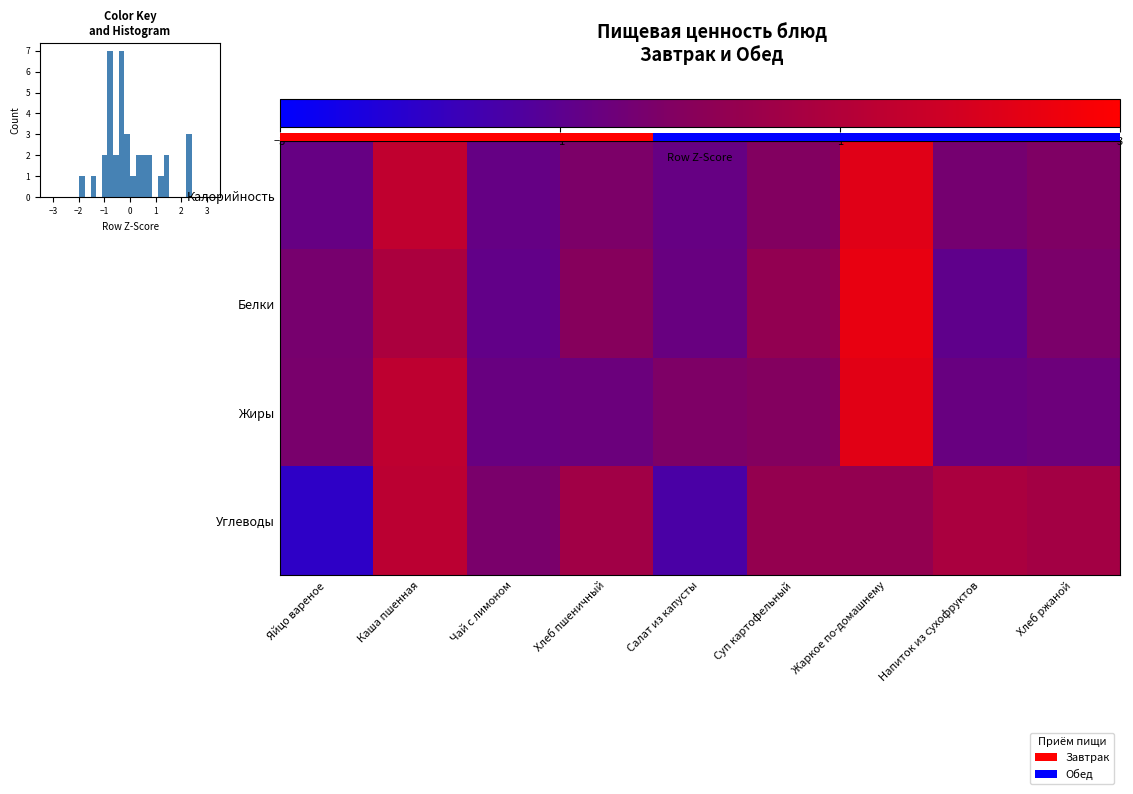

Reading right to left, list all the values displayed in this chart.

Калорийность: Хлеб ржаной=-0.2	Напиток из сухофруктов=-0.4	Жаркое по-домашнему=2.2	Суп картофельный=-0.2	Салат из капусты=-0.8	Хлеб пшеничный=-0.3	Чай с лимоном=-0.8	Каша пшенная=1.4	Яйцо вареное=-0.8
Белки: Хлеб ржаной=-0.4	Напиток из сухофруктов=-0.9	Жаркое по-домашнему=2.4	Суп картофельный=0.2	Салат из капусты=-0.7	Хлеб пшеничный=-0.1	Чай с лимоном=-0.9	Каша пшенная=0.8	Яйцо вареное=-0.4
Жиры: Хлеб ржаной=-0.6	Напиток из сухофруктов=-0.7	Жаркое по-домашнему=2.2	Суп картофельный=-0.2	Салат из капусты=-0.3	Хлеб пшеничный=-0.7	Чай с лимоном=-0.7	Каша пшенная=1.3	Яйцо вареное=-0.4
Углеводы: Хлеб ржаной=0.6	Напиток из сухофруктов=0.8	Жаркое по-домашнему=0.2	Суп картофельный=0.3	Салат из капусты=-1.4	Хлеб пшеничный=0.6	Чай с лимоном=-0.4	Каша пшенная=1.2	Яйцо вареное=-2.0